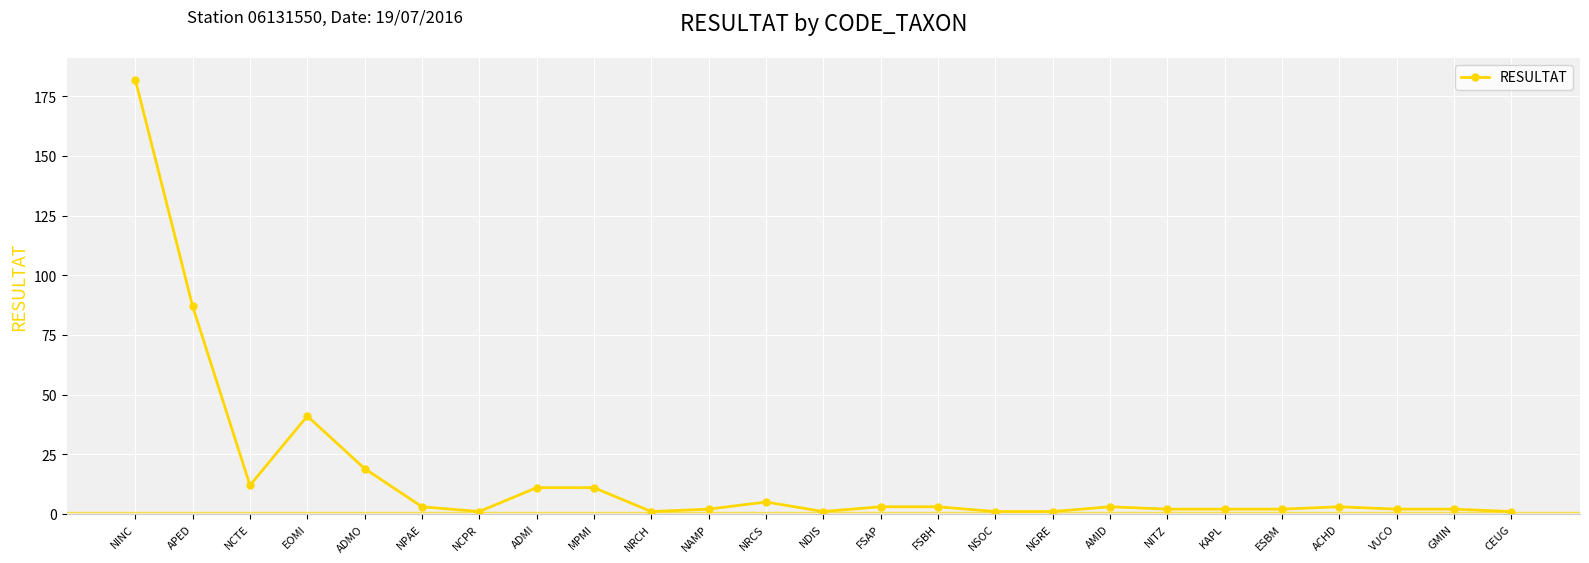

What is the change in value from GMIN to CEUG?

-1